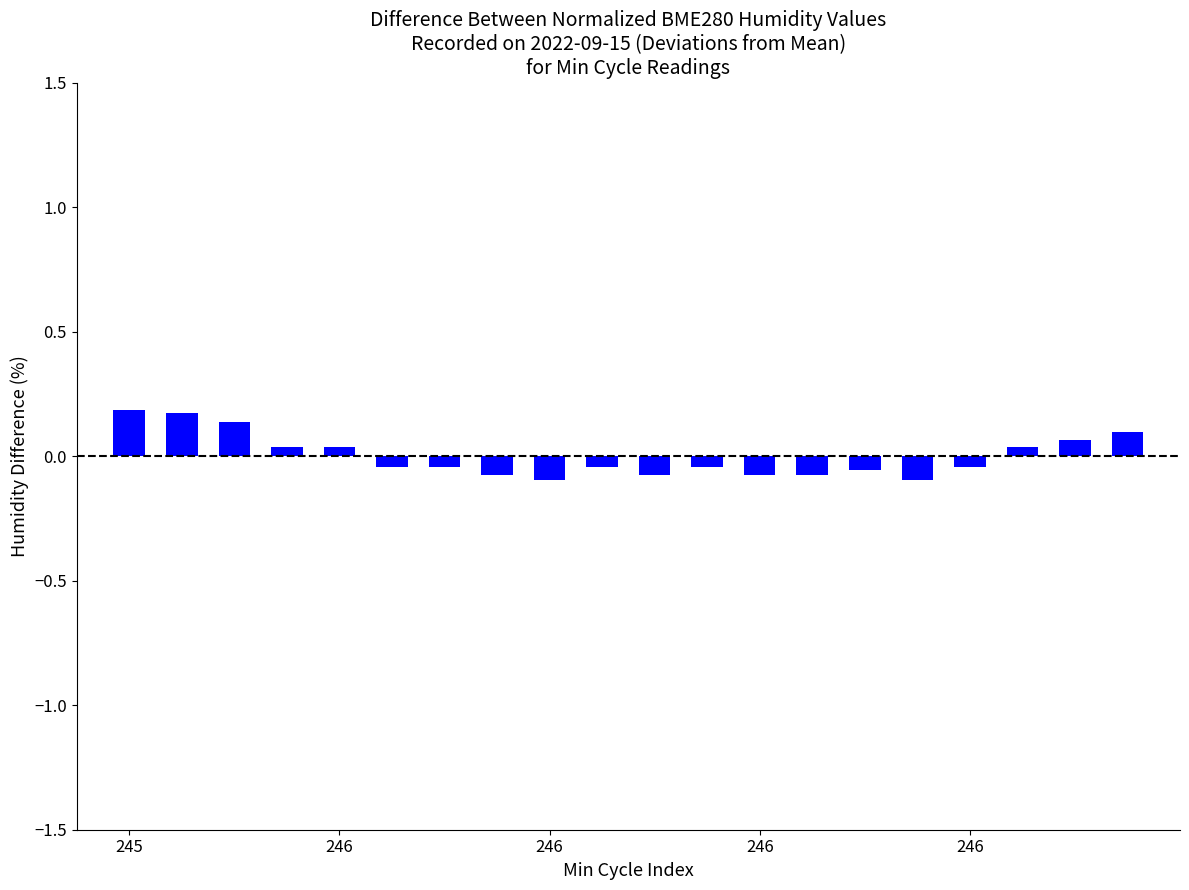

How many data points are less than 0?

12